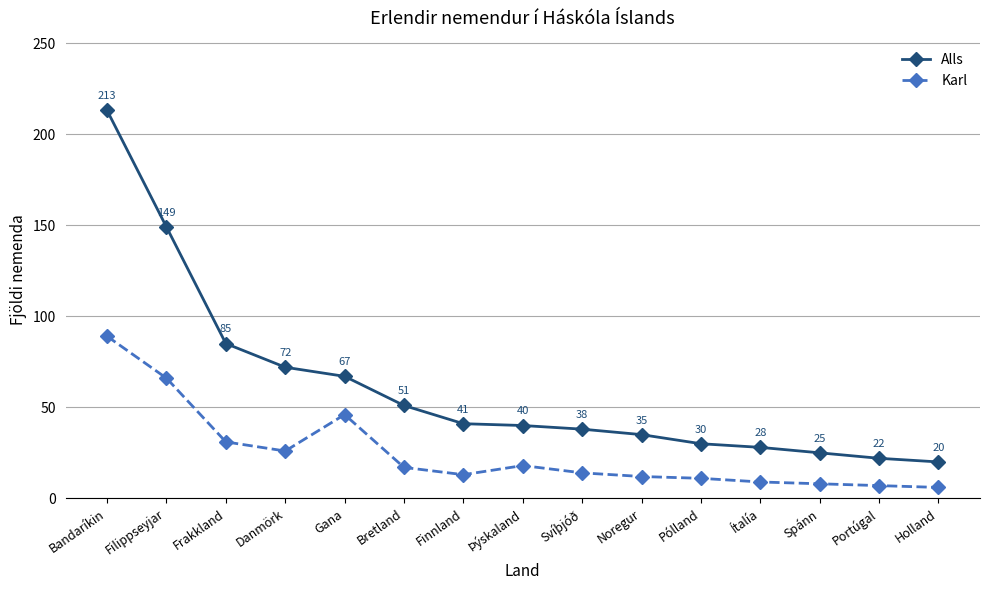

Rank the series by their maximum value, from lowest to highest.

Karl, Alls